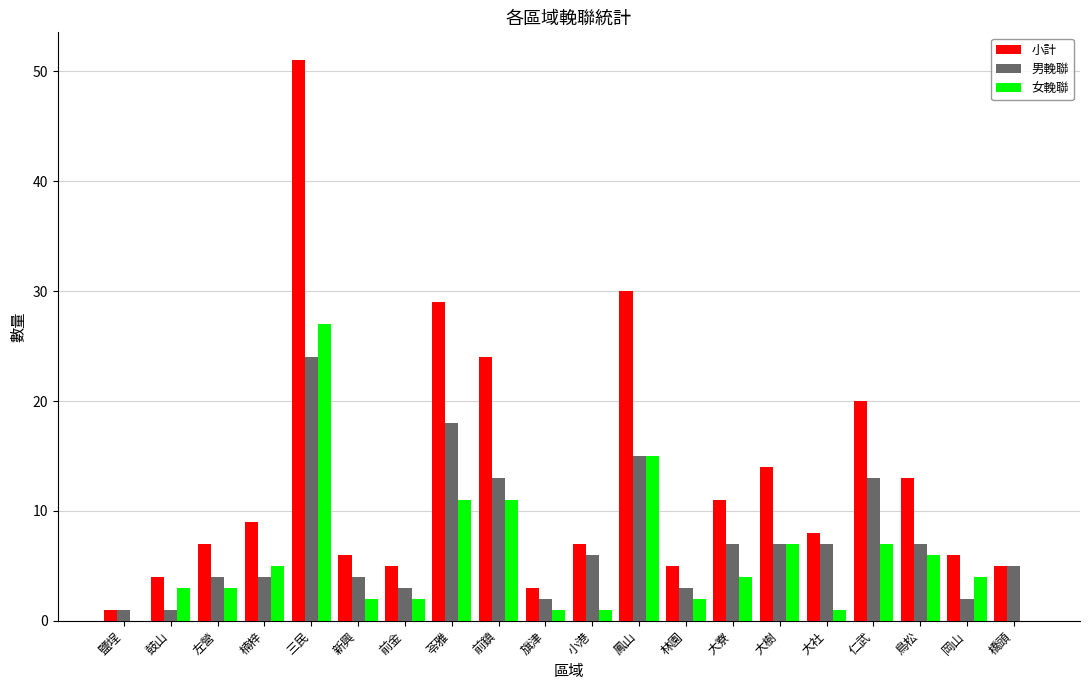

The value of 女輓聯 at 鼓山 is 1. True or false?

False